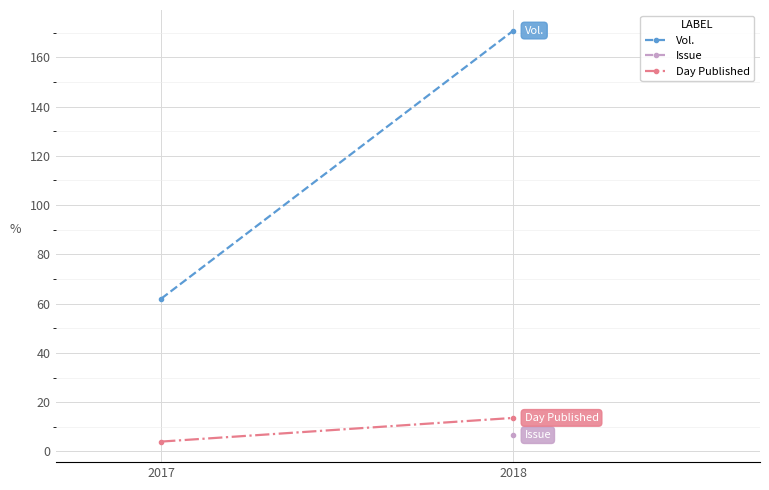

How many lines are shown in the chart?

3